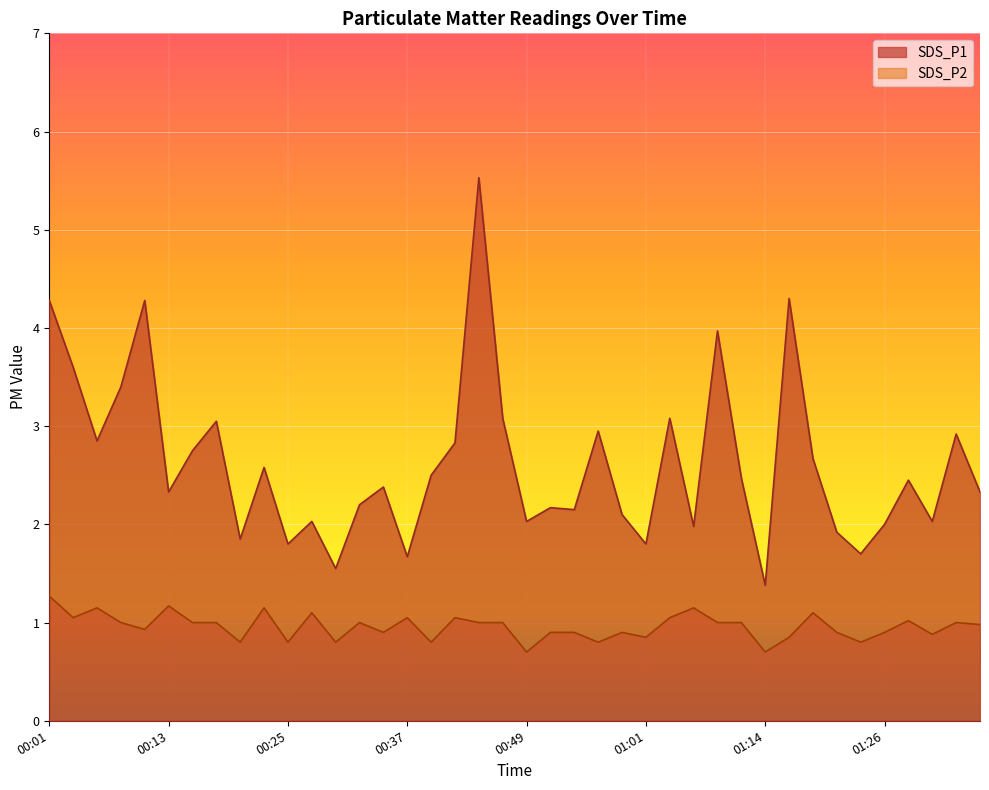

List the labels in order of SDS_P1 value, smallest first.

01:14, 00:30, 00:37, 01:23, 00:25, 01:01, 00:20, 01:21, 01:06, 01:26, 00:28, 00:49, 01:31, 00:59, 00:54, 00:52, 00:32, 00:13, 01:35, 00:35, 01:28, 01:11, 00:40, 00:23, 01:18, 00:15, 00:42, 00:06, 01:33, 00:57, 00:18, 00:47, 01:04, 00:08, 00:03, 01:09, 00:01, 00:11, 01:16, 00:45